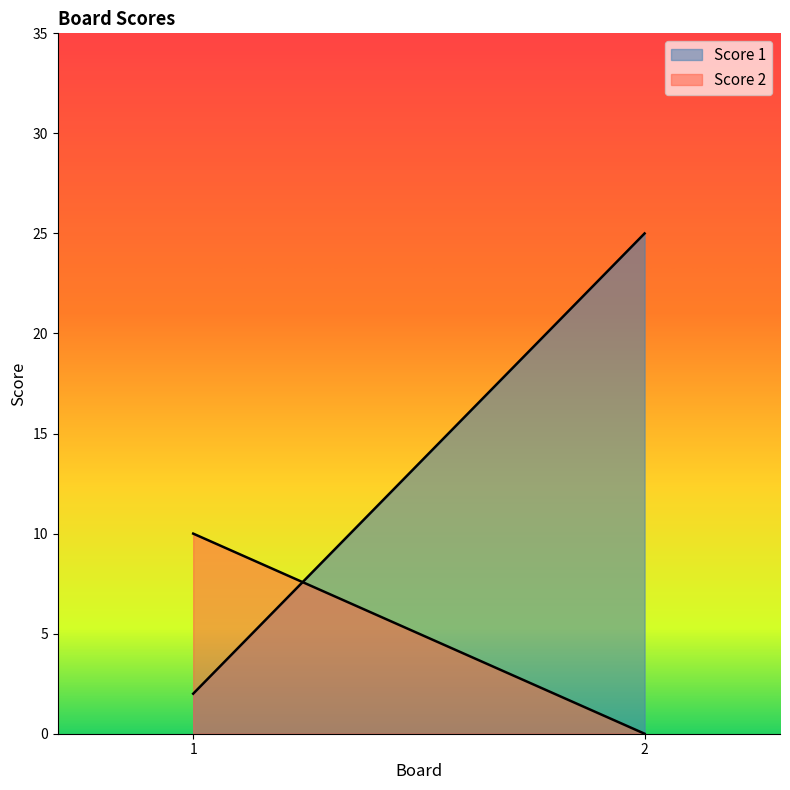

How many values in Score 2 are above zero?

1